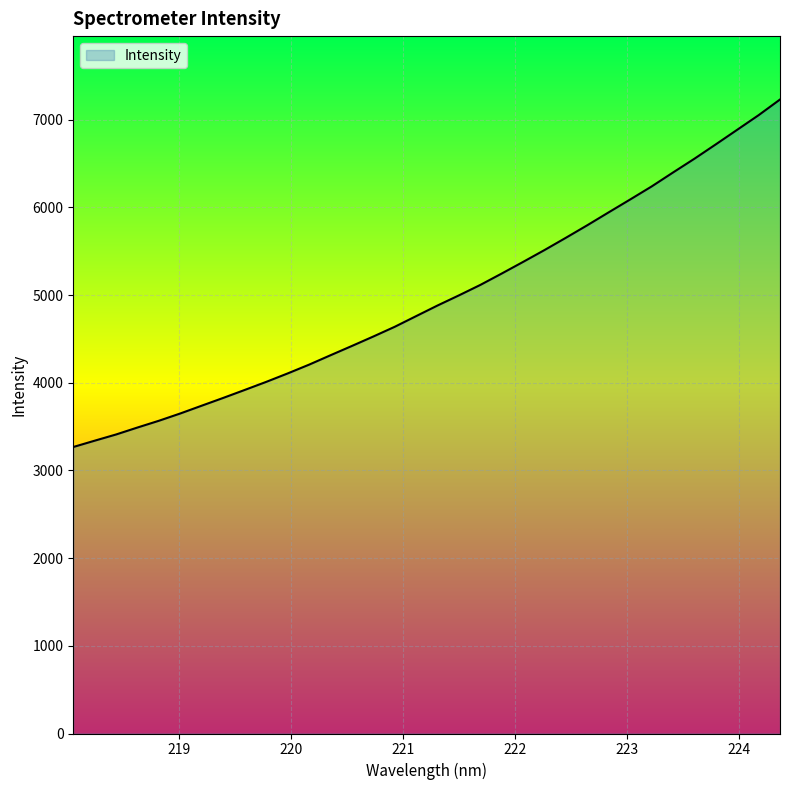

How many lines are shown in the chart?

1